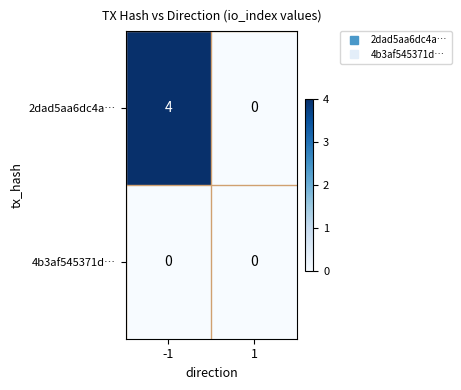

The value of 4b3af545371d… at 1 is 0. True or false?

True